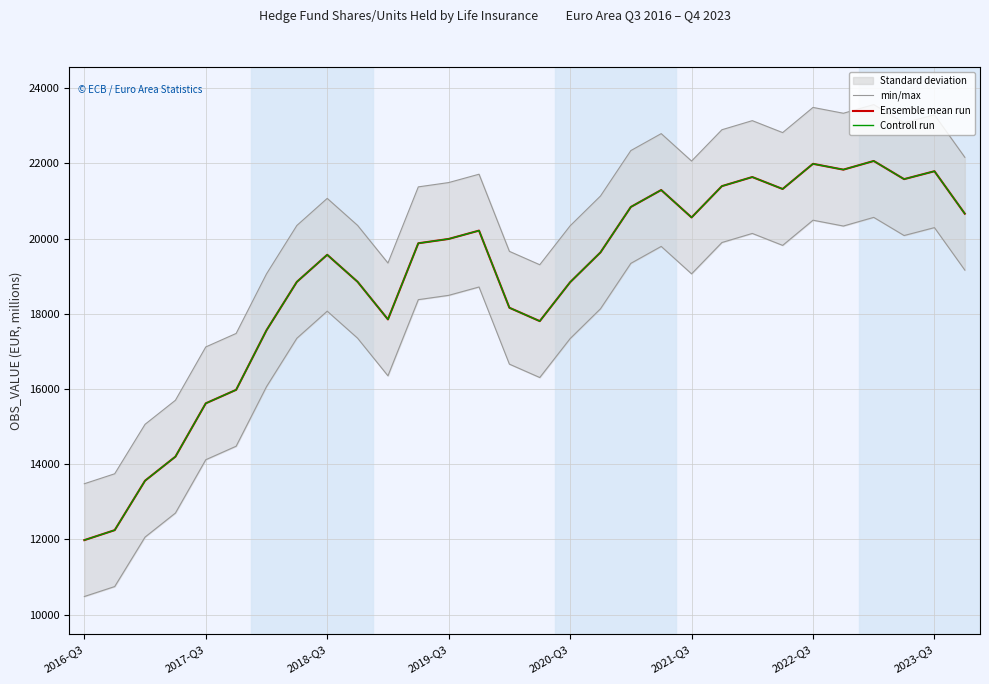

Is this an area chart (filled region under the line)?

No